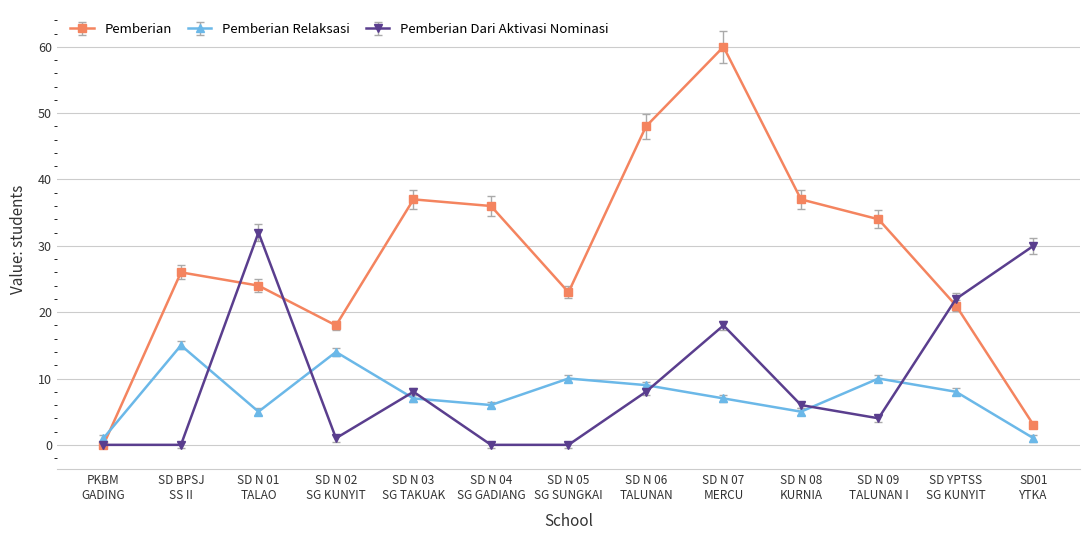

What are all the series names shown in the legend?

Pemberian, Pemberian Relaksasi, Pemberian Dari Aktivasi Nominasi